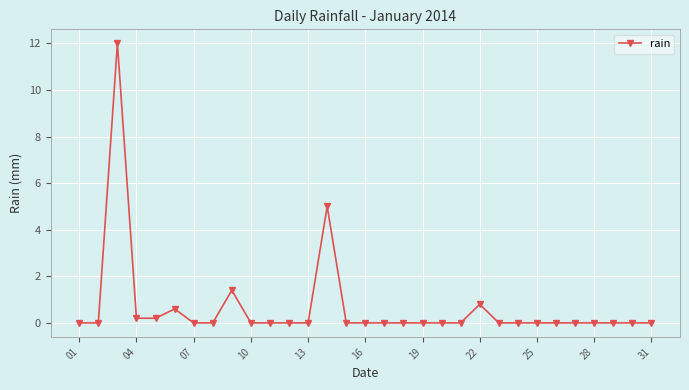

True or false: there are more than 1 points higher than both neighbors.

True